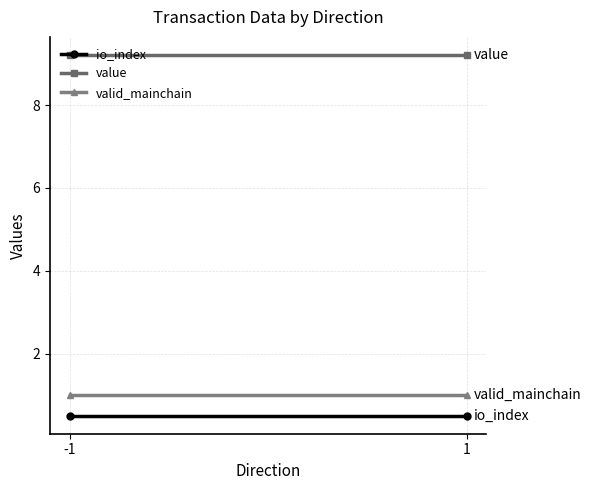

Reading left to right, list all the values displayed in this chart.

io_index: 0.5	0.5
value: 9.2	9.2
valid_mainchain: 1.0	1.0